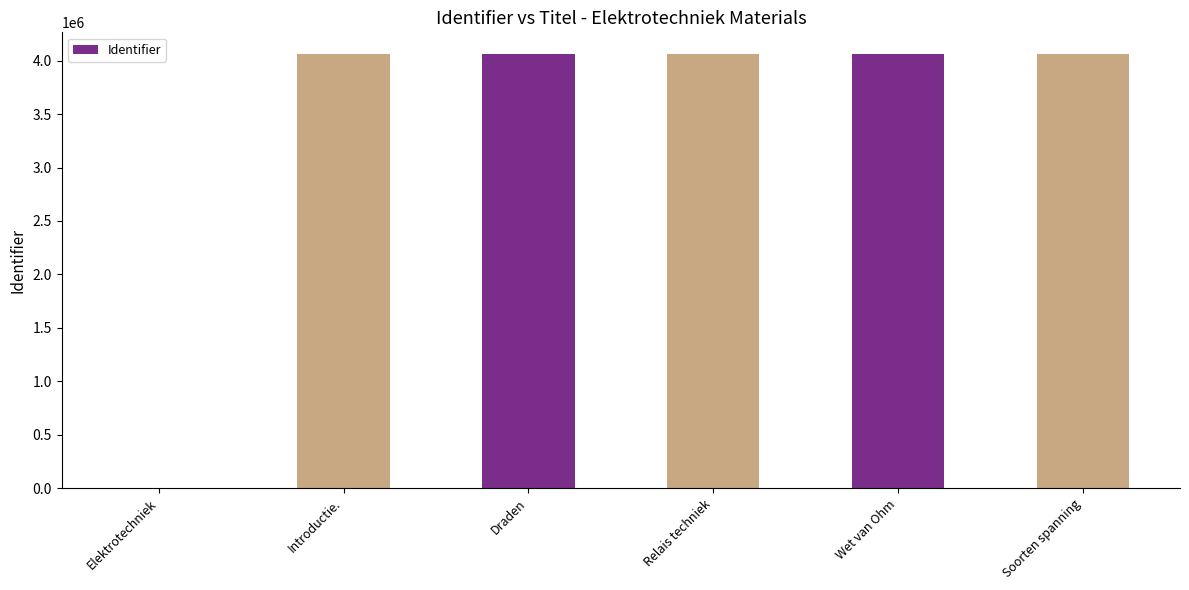

At which label is the value closest to 2031342?

Draden